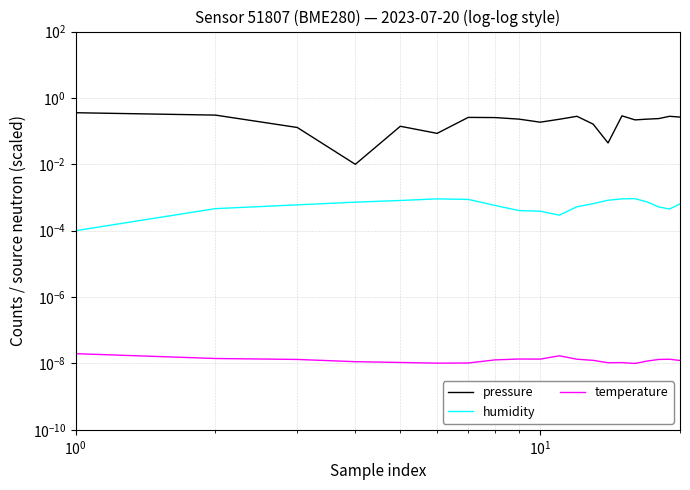

What is the greatest value displayed?

0.4